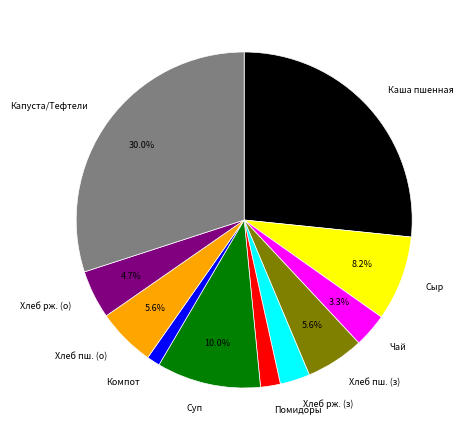

To the nearest percent, what is the difference between the largest and smallest slice percentages?

29%